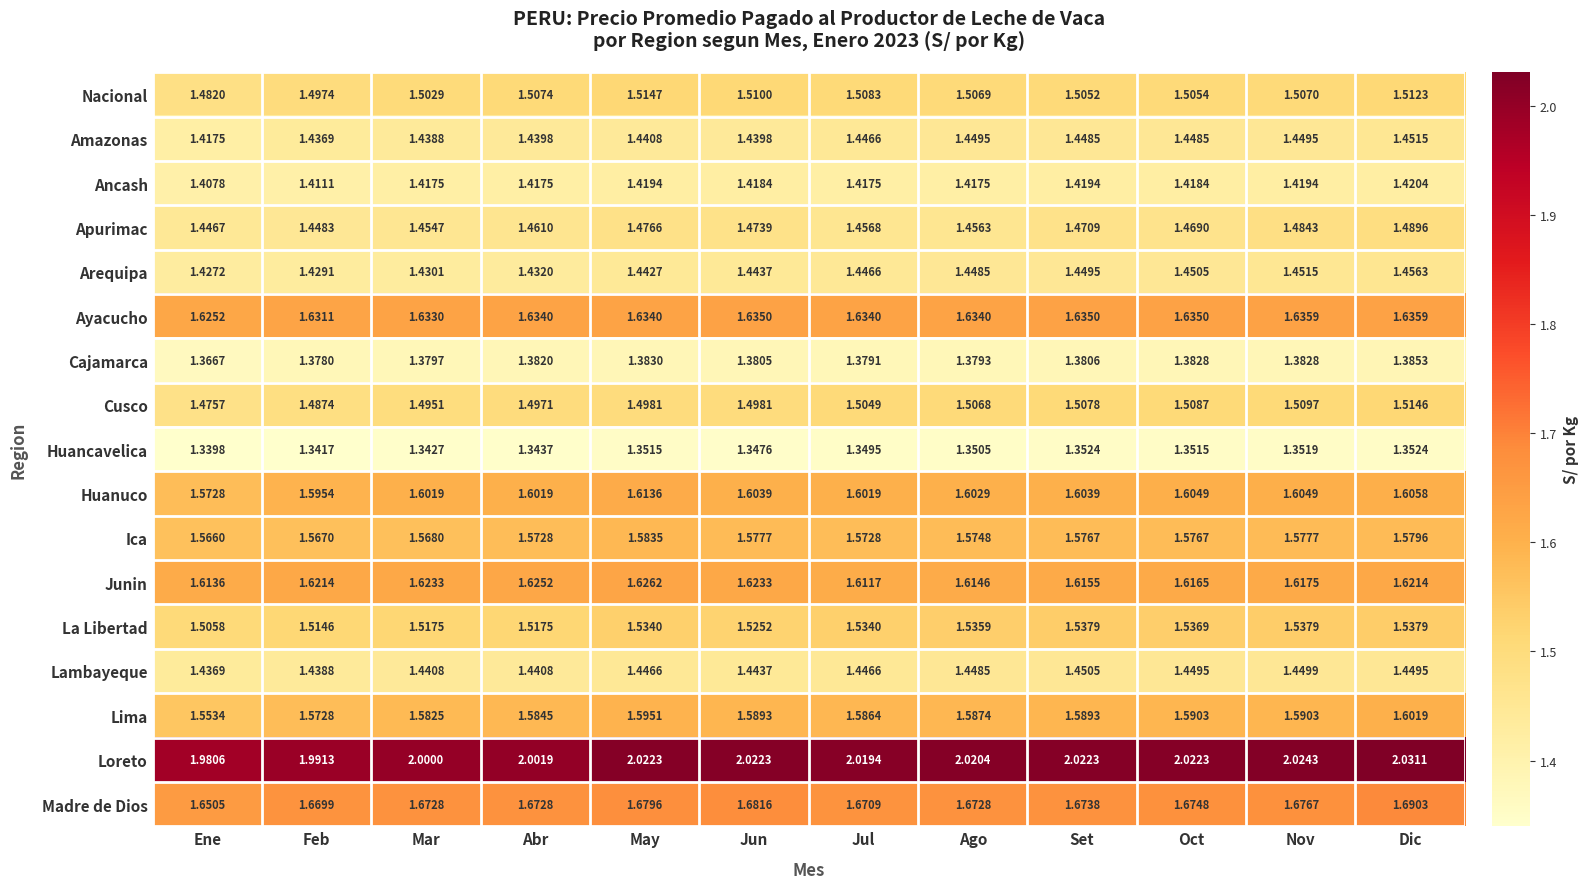

Which series has the widest spread of values?

Loreto